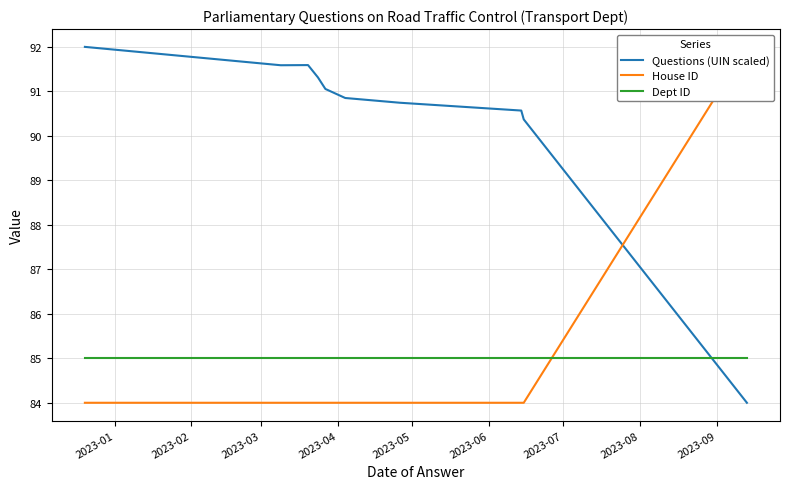

True or false: Dept ID and Questions (UIN scaled) intersect in this chart.

True